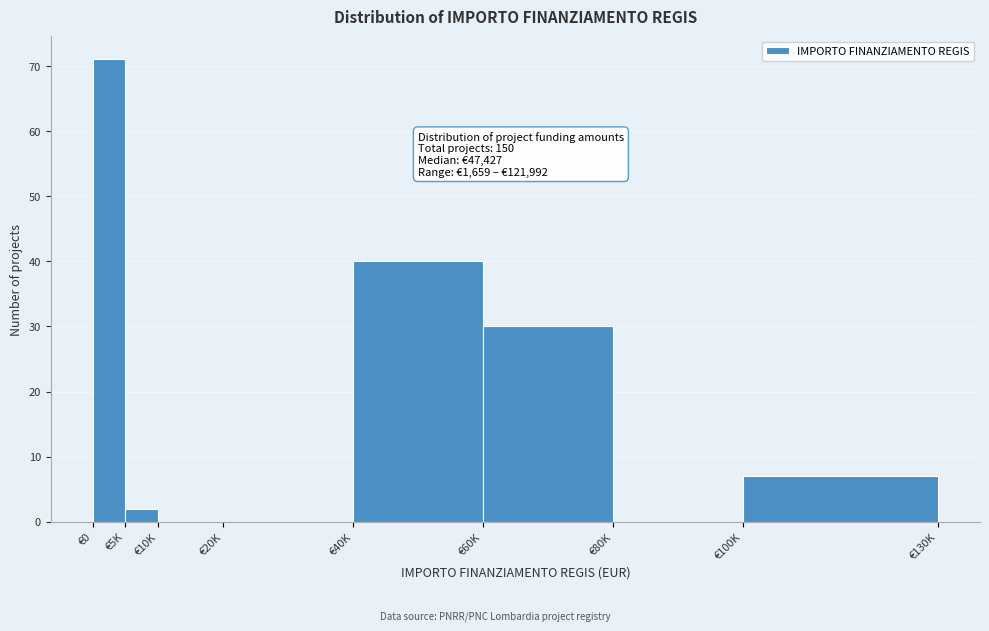

Reading right to left, extract all data points from this chart.

€100K=7	€80K=0	€60K=30	€40K=40	€20K=0	€10K=0	€5K=2	€0=71